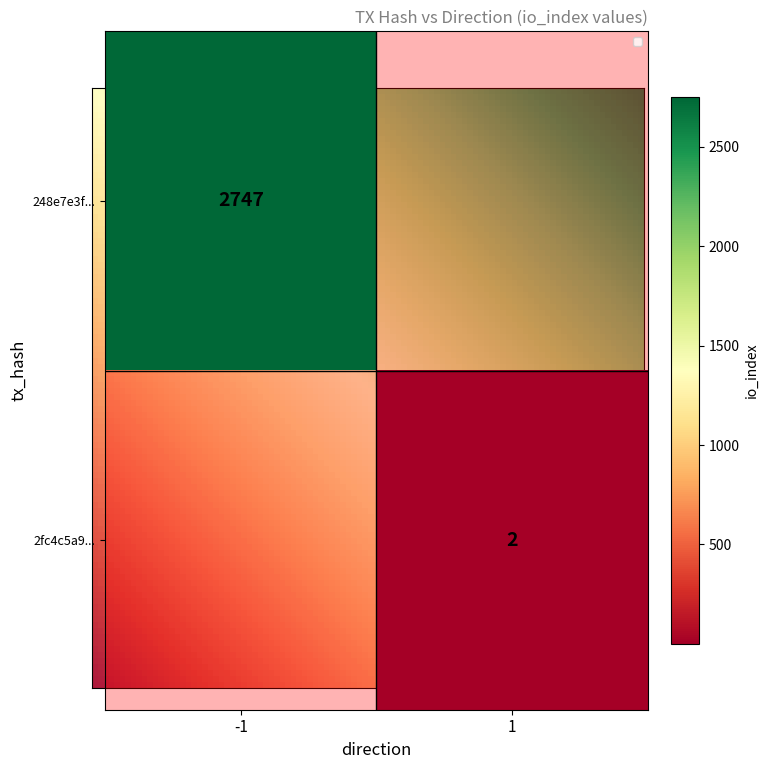

Is the value of 248e7e3fca810138d84f2036e4b797cd28be33d at 0 greater than the value of 2fc4c5a9318b553f13d7e19886288bb92c35c79 at 1?

No